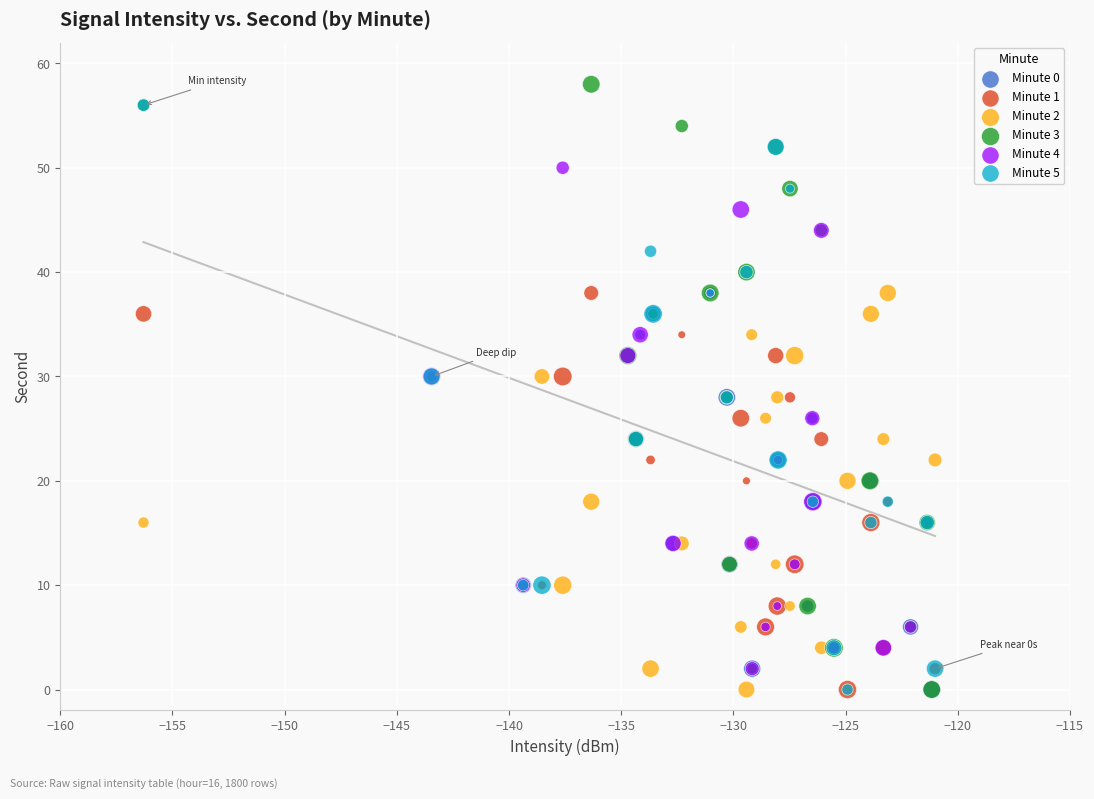

Which series has the widest spread of Y values?

Minute 3